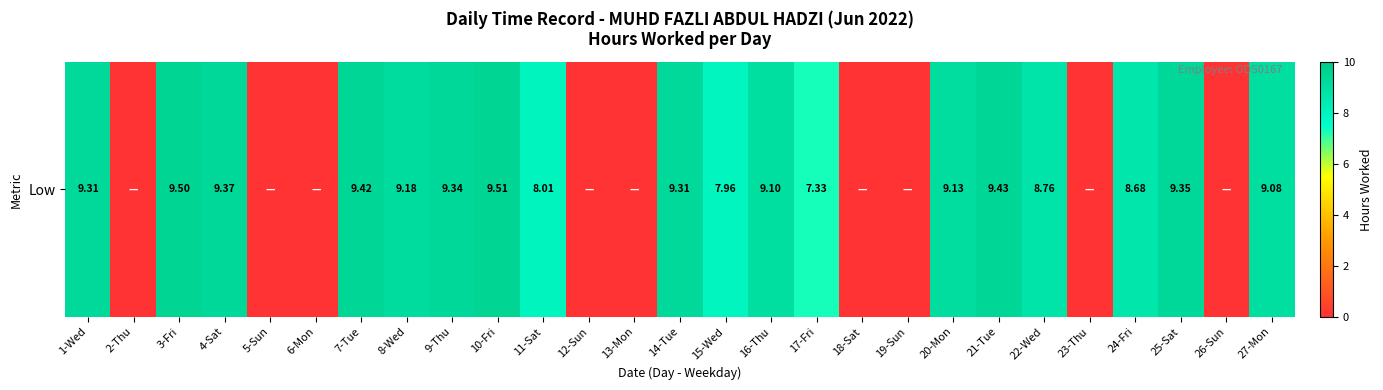

Rank the categories by value from highest to lowest.

10-Fri, 3-Fri, 21-Tue, 7-Tue, 4-Sat, 25-Sat, 9-Thu, 1-Wed, 14-Tue, 8-Wed, 20-Mon, 16-Thu, 27-Mon, 22-Wed, 24-Fri, 11-Sat, 15-Wed, 17-Fri, 2-Thu, 5-Sun, 6-Mon, 12-Sun, 13-Mon, 18-Sat, 19-Sun, 23-Thu, 26-Sun